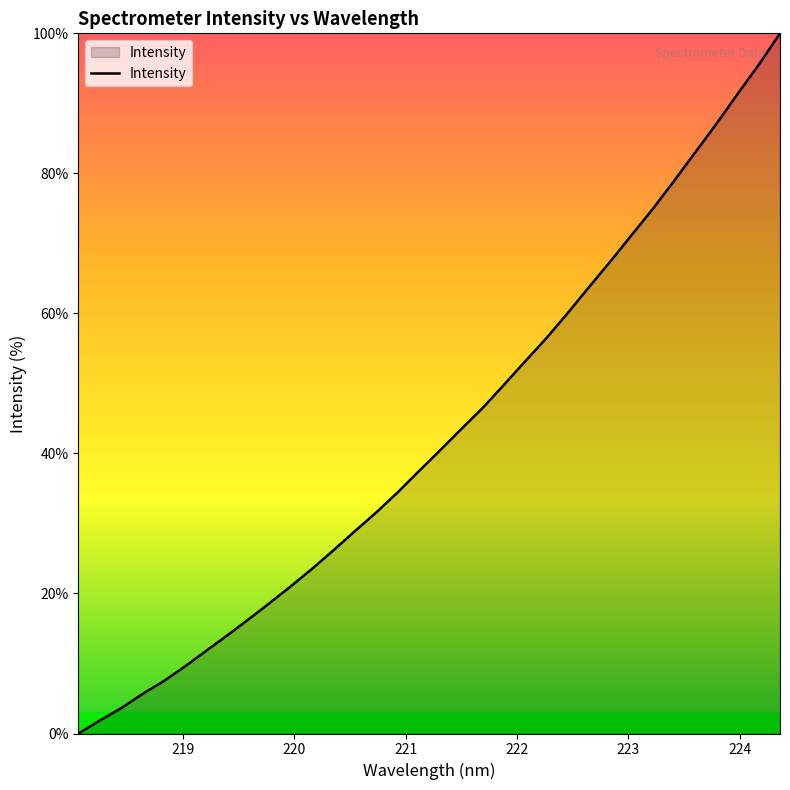

What is the greatest value displayed?

100.0